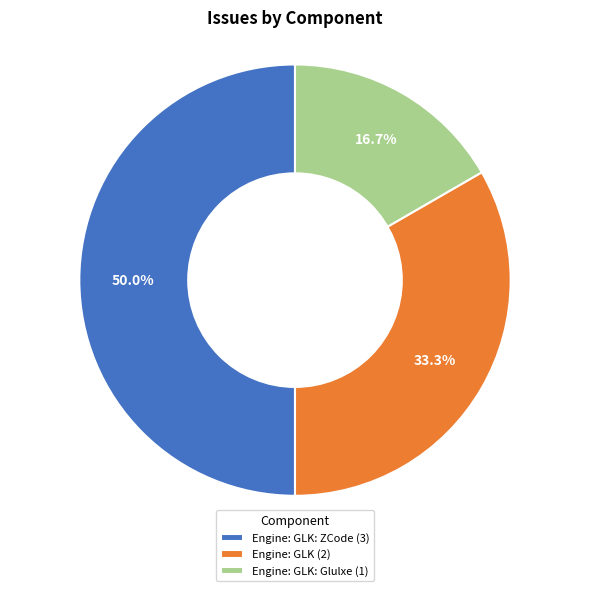

How much of the chart is everything except Engine: GLK: ZCode (3)?

50.0%